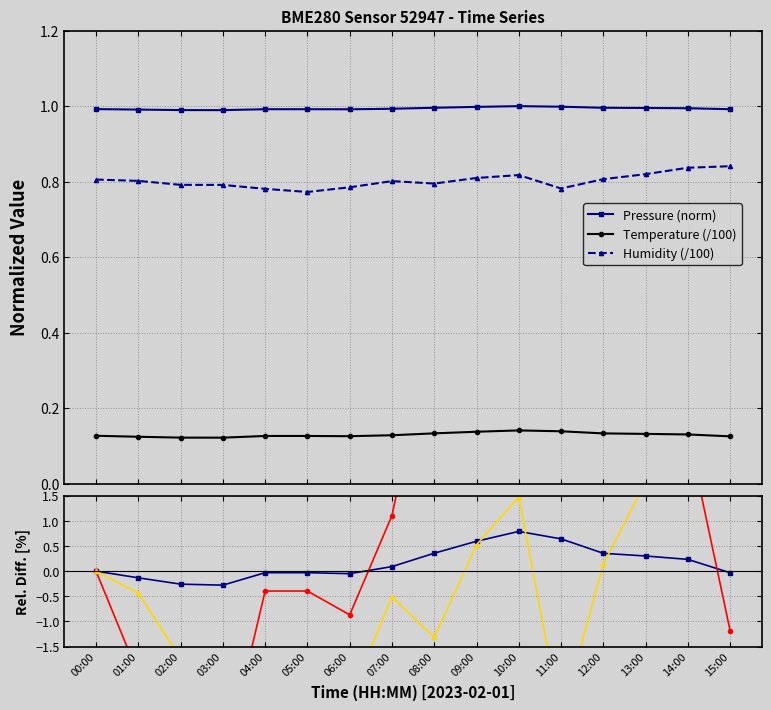

At which label does Temp rel.diff. reach its peak?

10:00